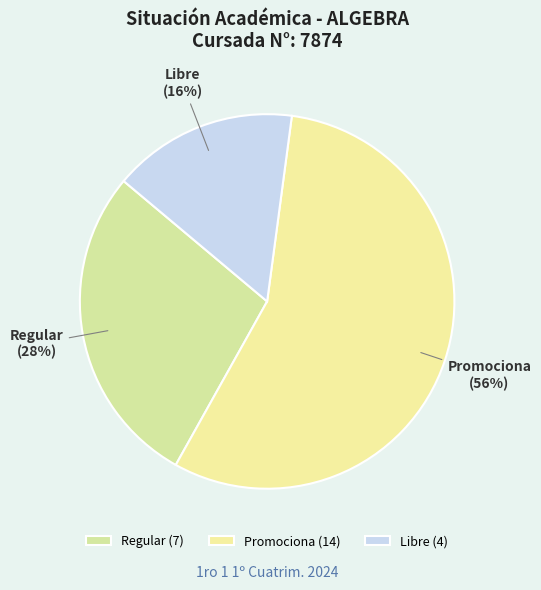

Which category accounts for the majority?

Promociona